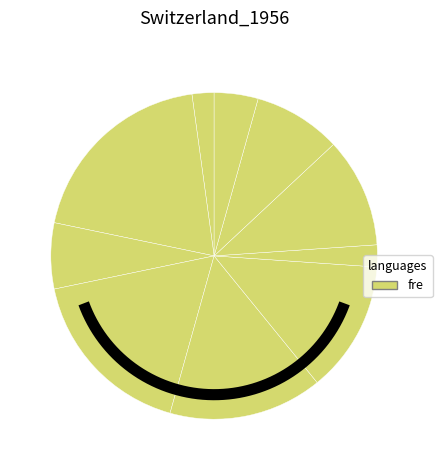

How much of the chart is everything except 5?

89.6%